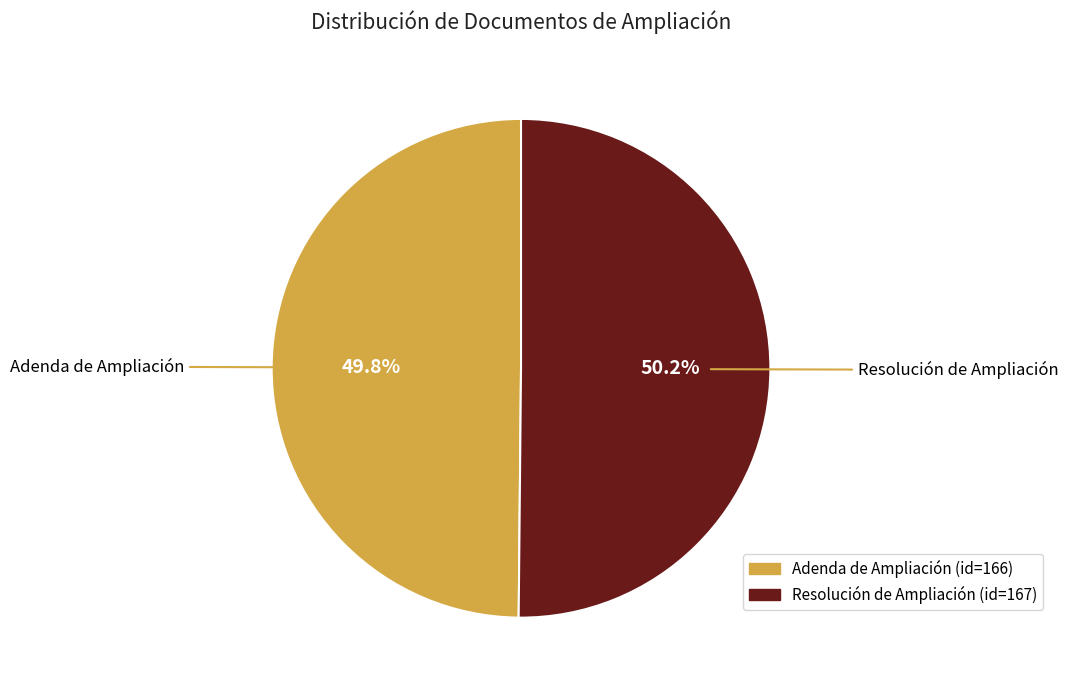

What percentage is the Adenda de Ampliación slice, to the nearest percent?

50%